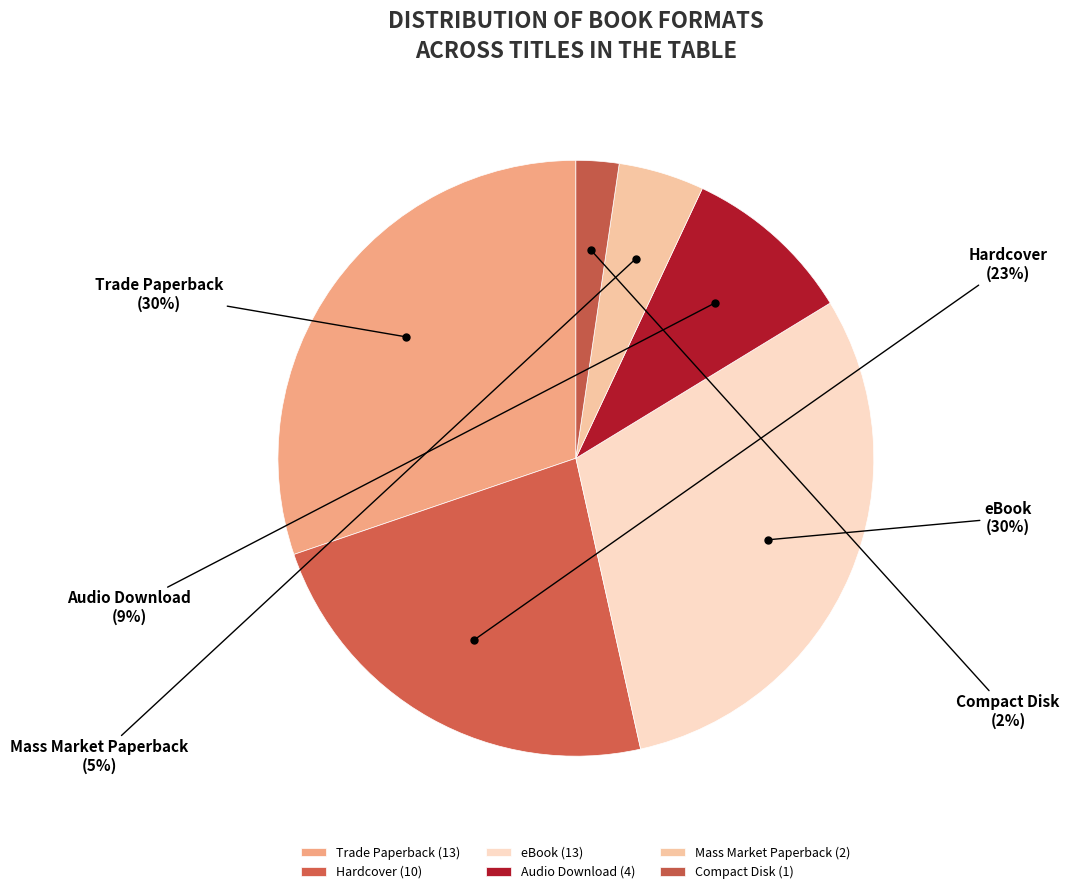

Which slice is the smallest?

Compact Disk